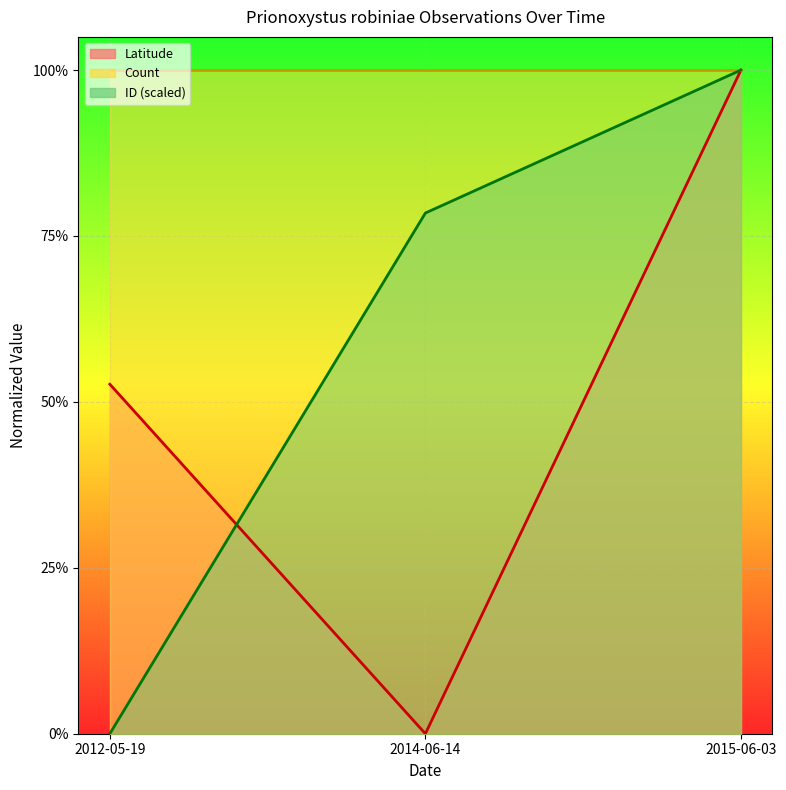

Is the value of Latitude at 2014-06-14 greater than the value of ID_scaled at 2012-05-19?

No